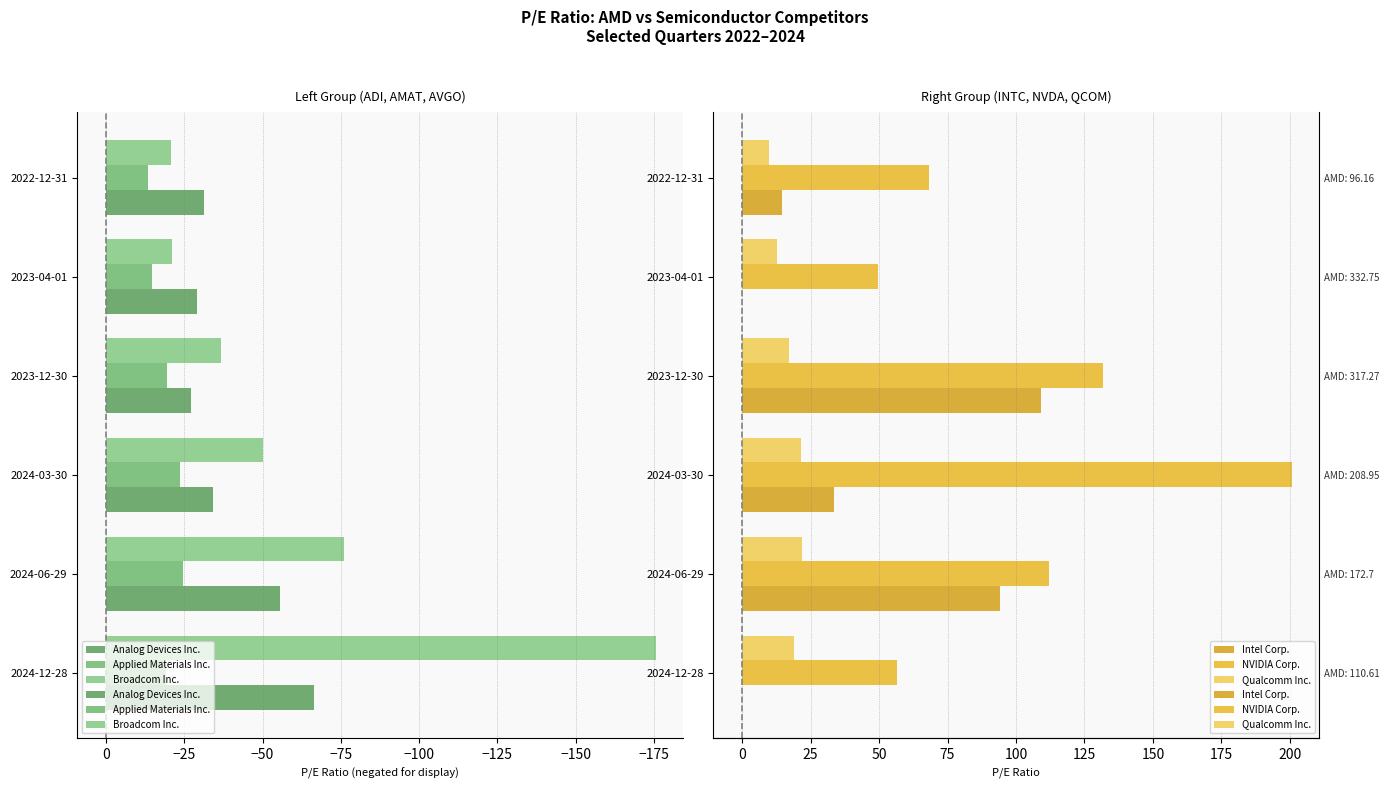

Reading left to right, what are all the values shown in this chart?

Analog Devices Inc.: -66.5	-55.7	-34.1	-27.1	-28.9	-31.2
Applied Materials Inc.: -19.2	-24.7	-23.6	-19.6	-14.8	-13.6
Broadcom Inc.: -175.6	-76.1	-50.3	-36.8	-20.9	-20.7
Intel Corp.: 0.0	94.2	33.4	109.3	0.0	14.5
NVIDIA Corp.: 56.7	112.0	200.7	131.7	49.7	68.1
Qualcomm Inc.: 18.9	21.8	21.4	17.1	12.9	9.8